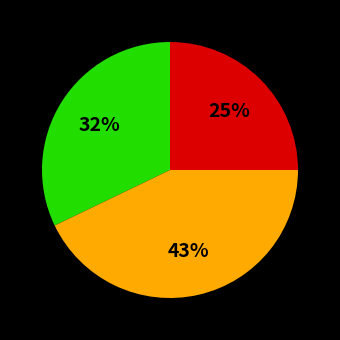

Is there any slice that represents more than half of the pie?

No